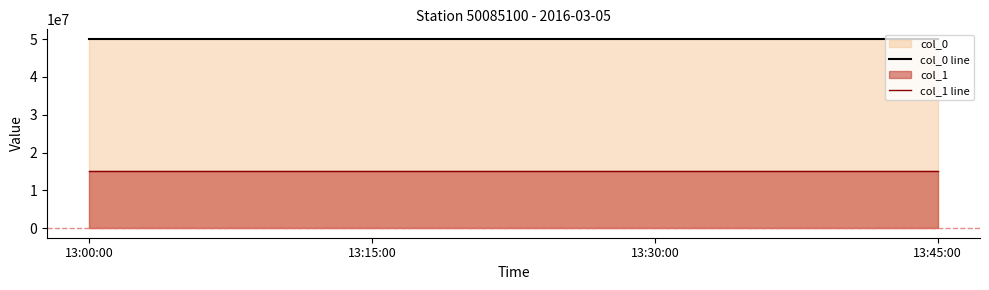

What is the label of the 3rd point from the left?

13:30:00